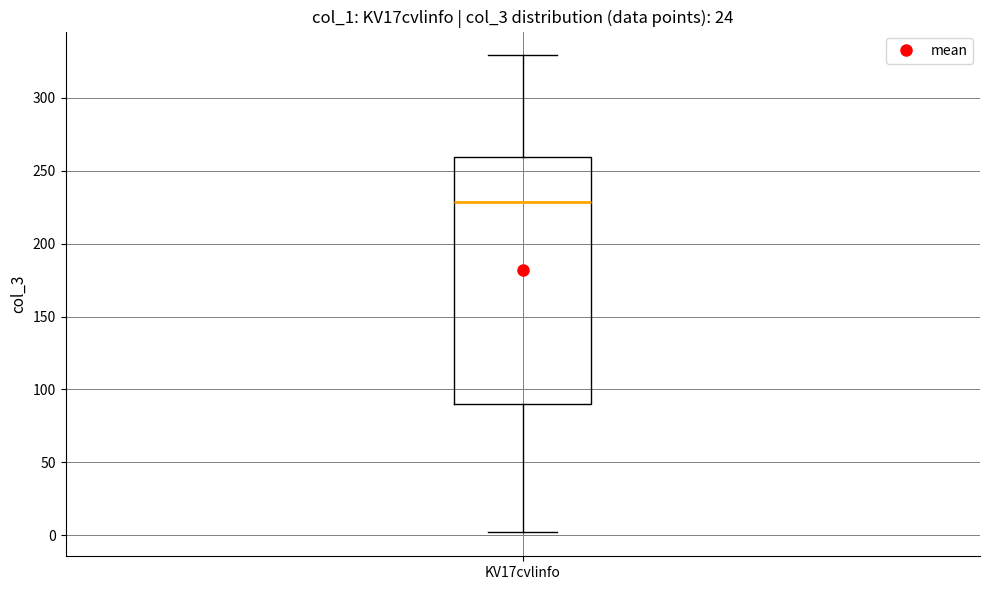

Read this box plot against the y-axis: the position of the median line, the range covered by the box, and the ends of both whiskers. The values are not printed on the chart, so give them approximately, as read against the axis.

median 230, box 90 to 260, whiskers 0 to 330